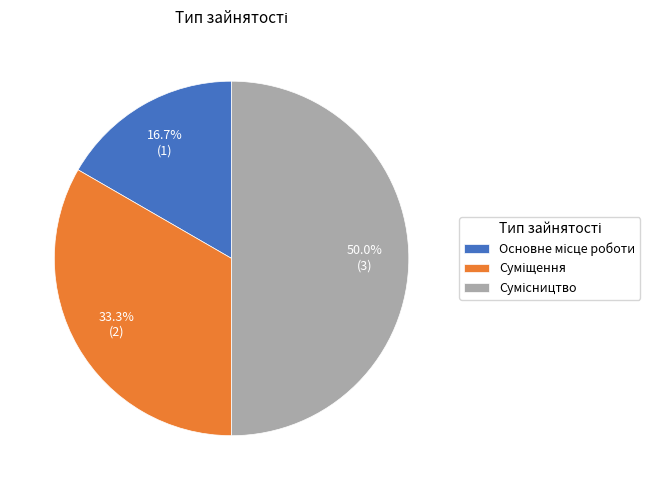

Rank the categories by value from lowest to highest.

Основне місце роботи, Суміщення, Сумісництво